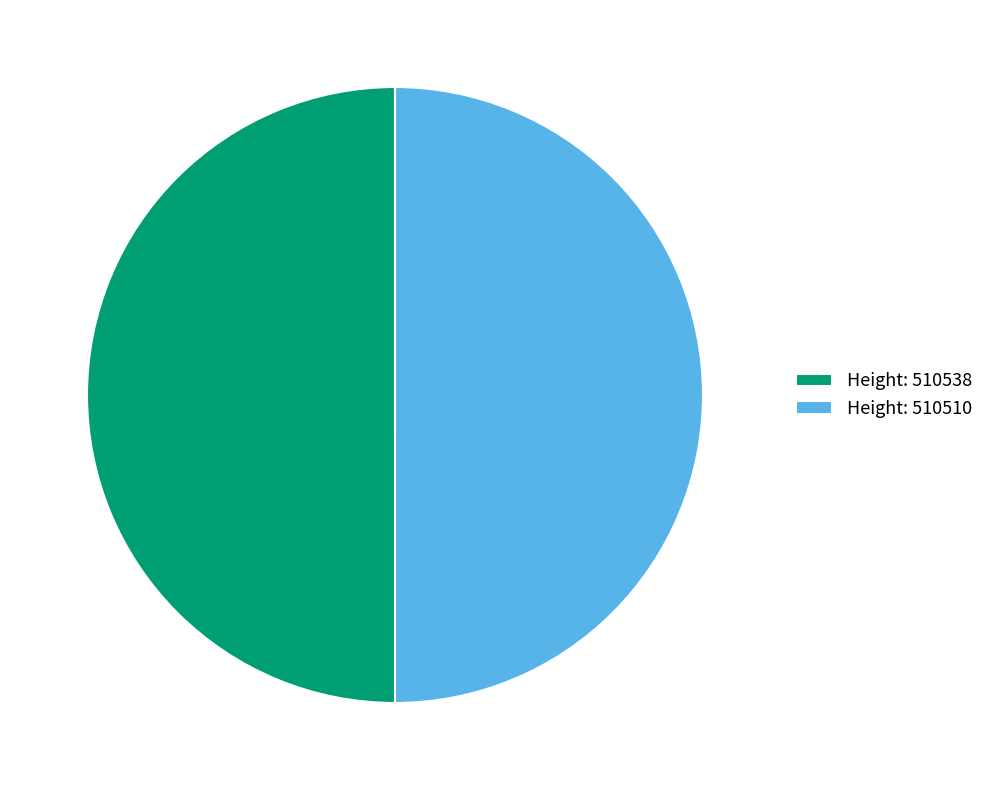

The Height: 510538 slice represents 50% of the pie. True or false?

True